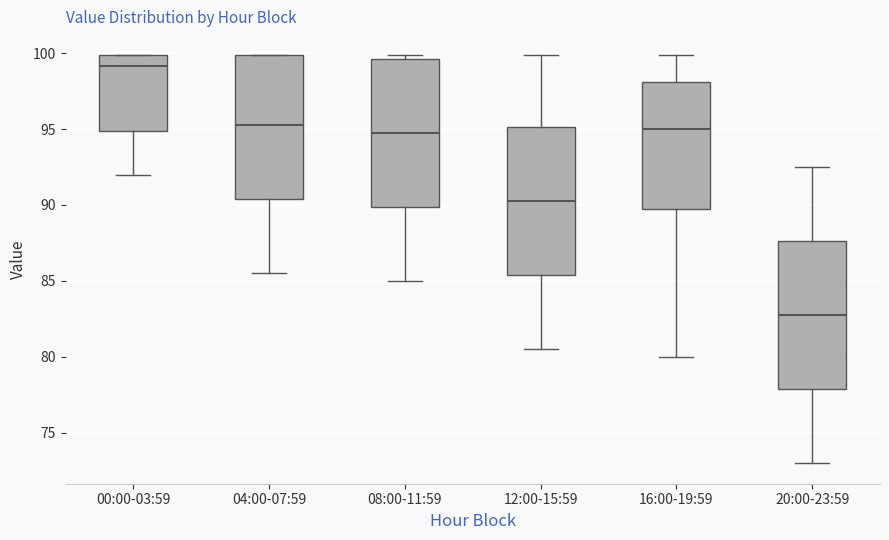

Where is the lower edge of the box for 04:00-07:59 on the y-axis? The values are not printed on the chart, so give them approximately, as read against the axis.

90.5